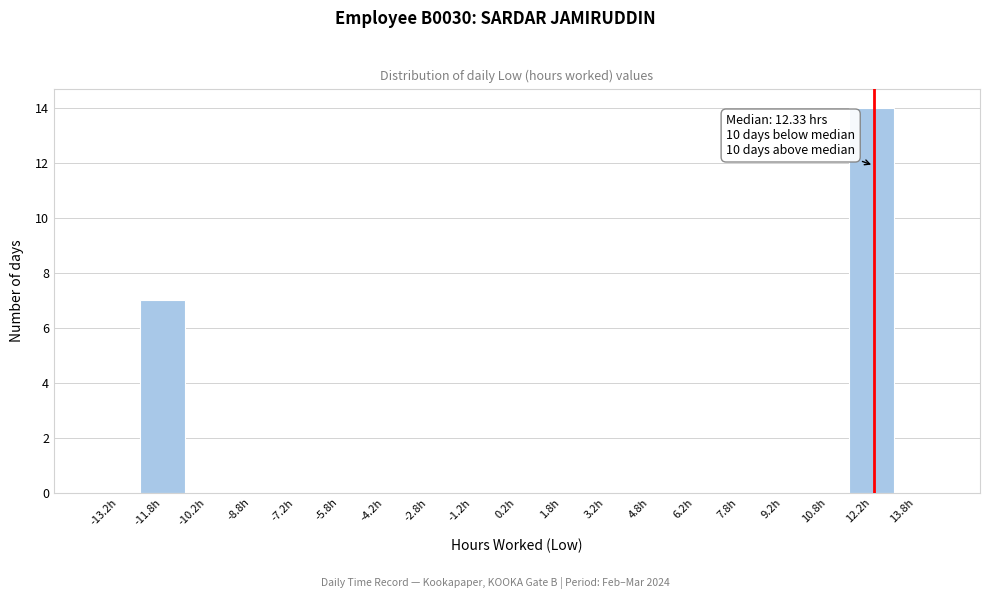

Which range on the x-axis has the tallest bar?

11.5 to 13.0